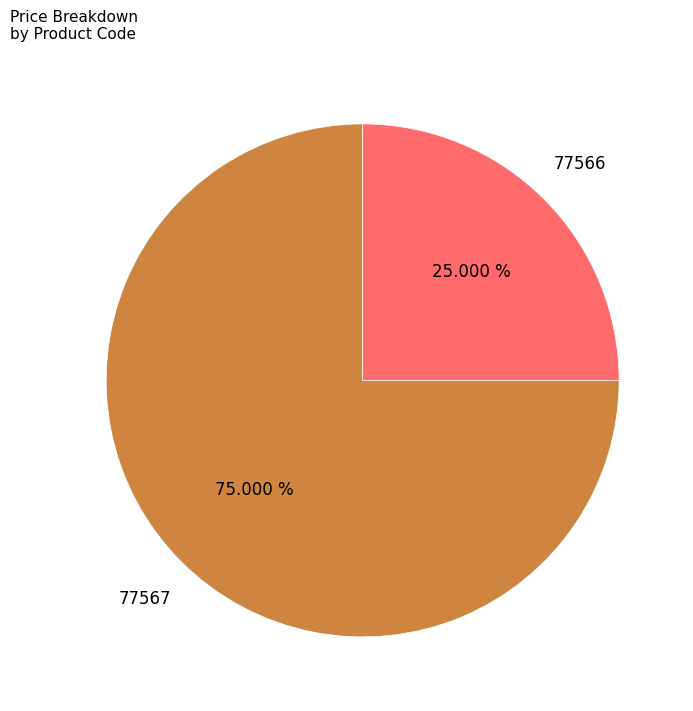

Combined, what portion of the pie is 77566 and 77567?

100.0%